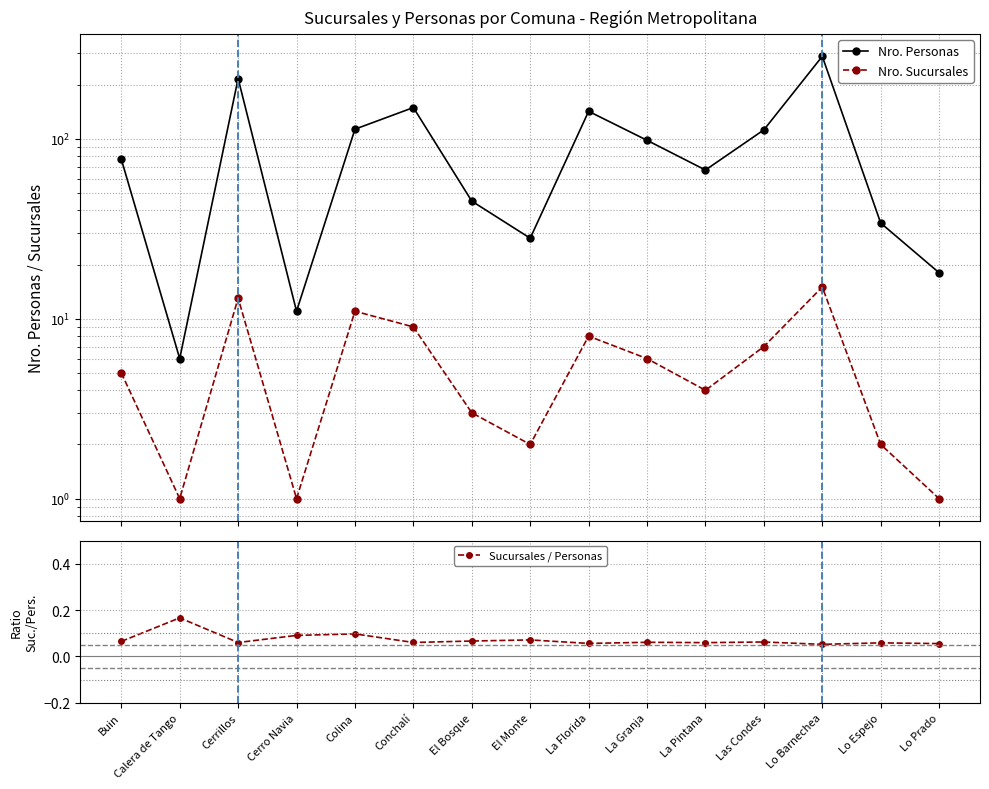

What position from the right is Cerro Navia?

12